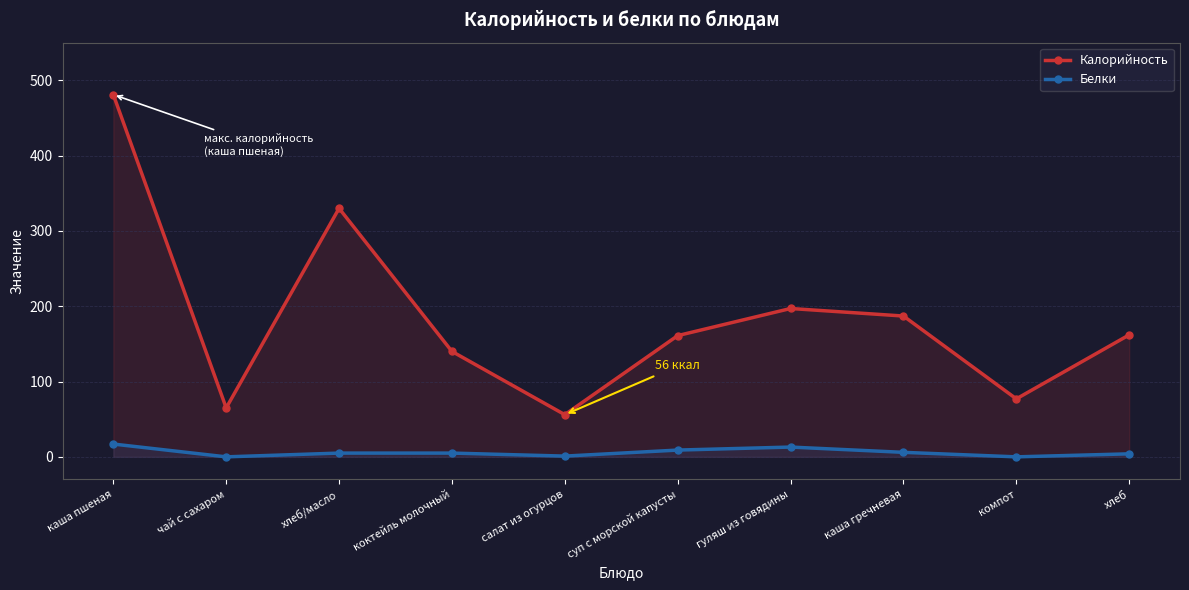

True or false: Калорийность and Белки cross at least once.

False